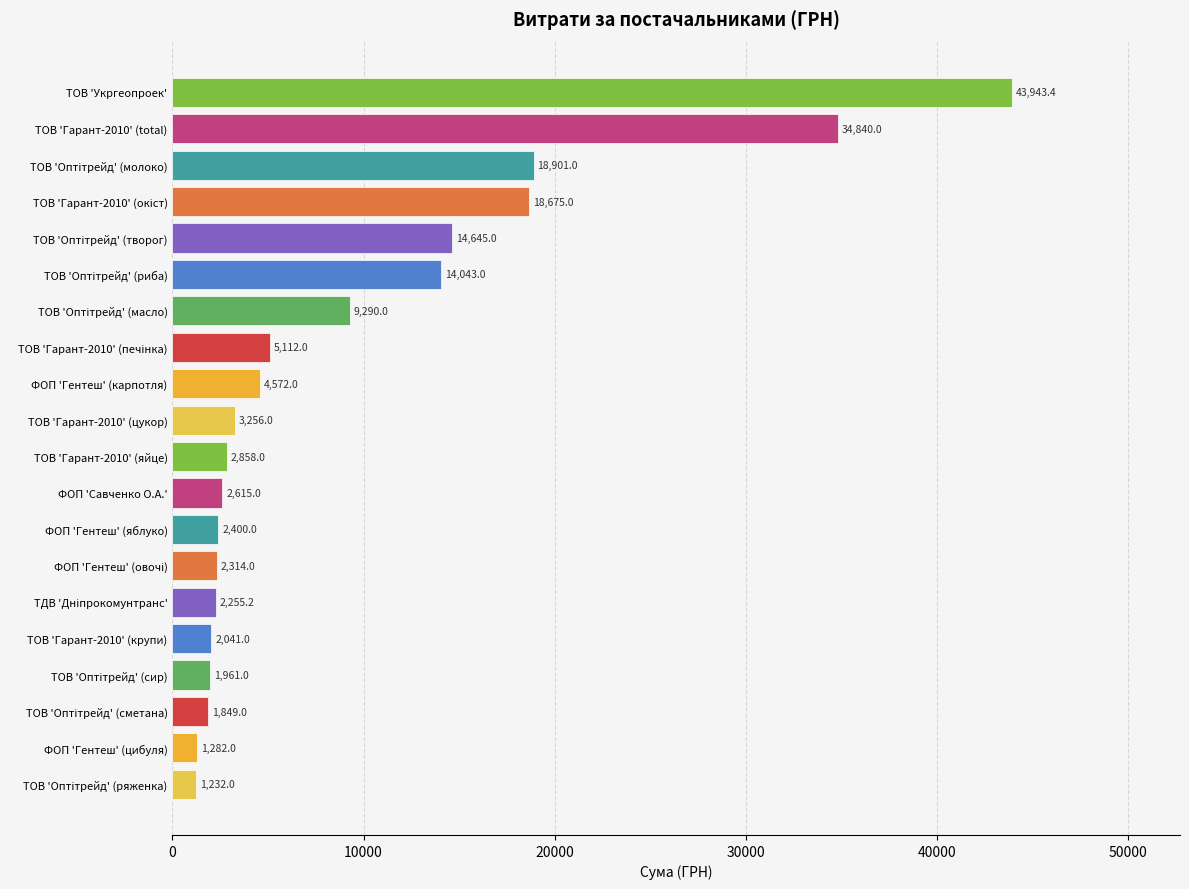

Is it true that the value at ТОВ 'Гарант-2010' (цукор) is 3256.0?

True